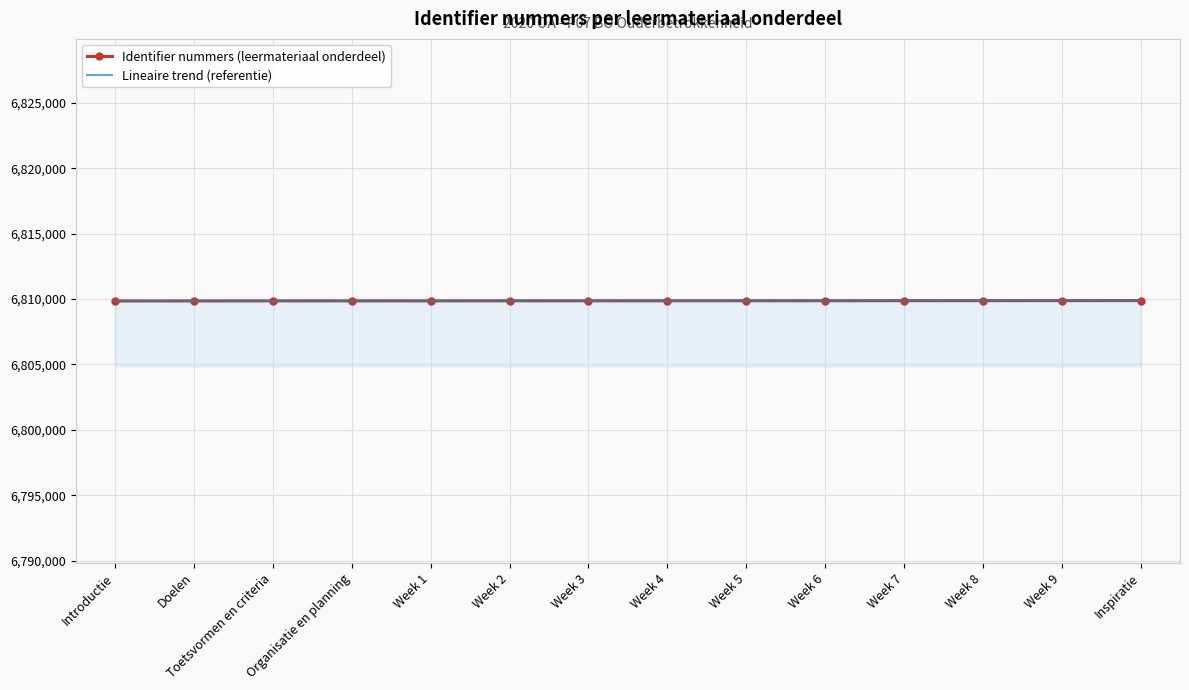

What is the total value across all series at Week 6?

13619740.3